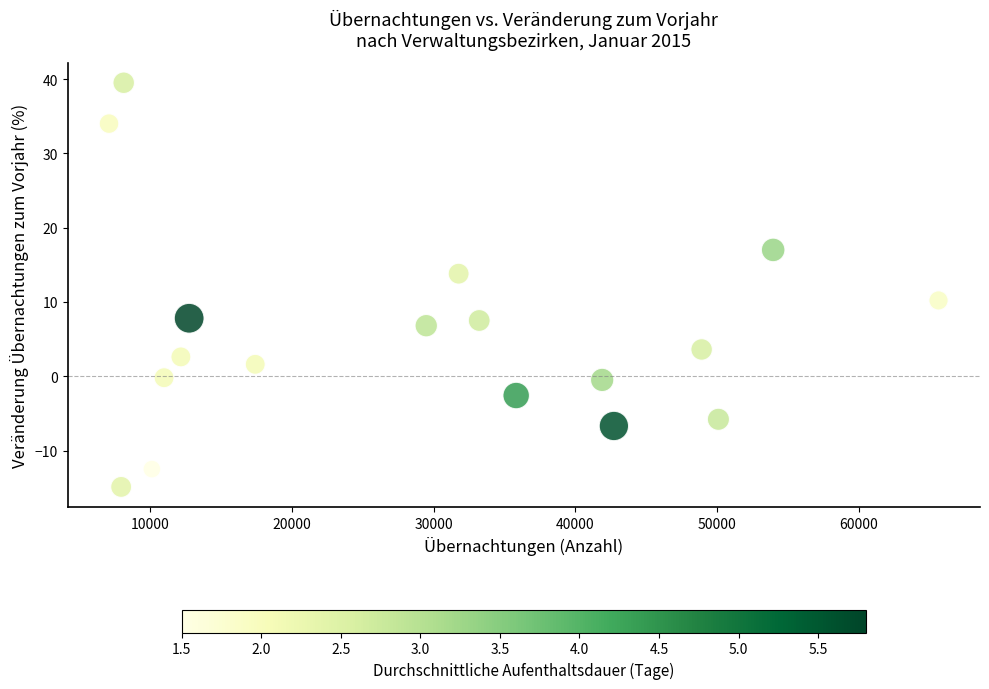

What is the range of X values (max minus min)?

58537.0